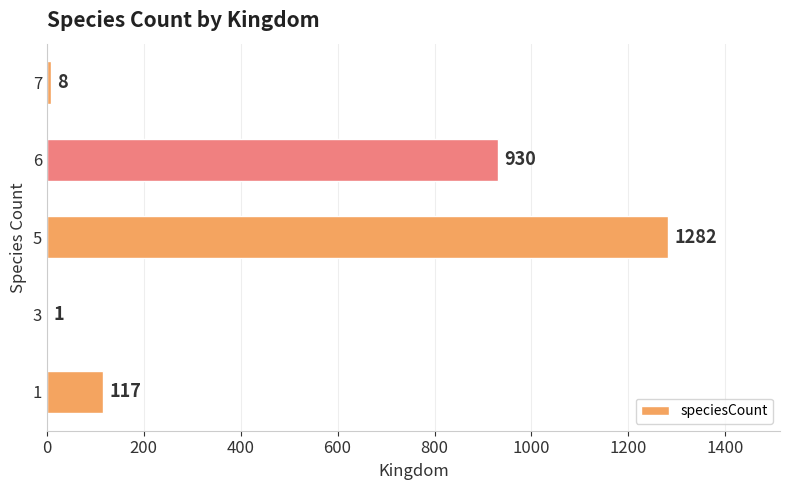

Approximately how many times larger is the value at 1 compared to 3?

117.0